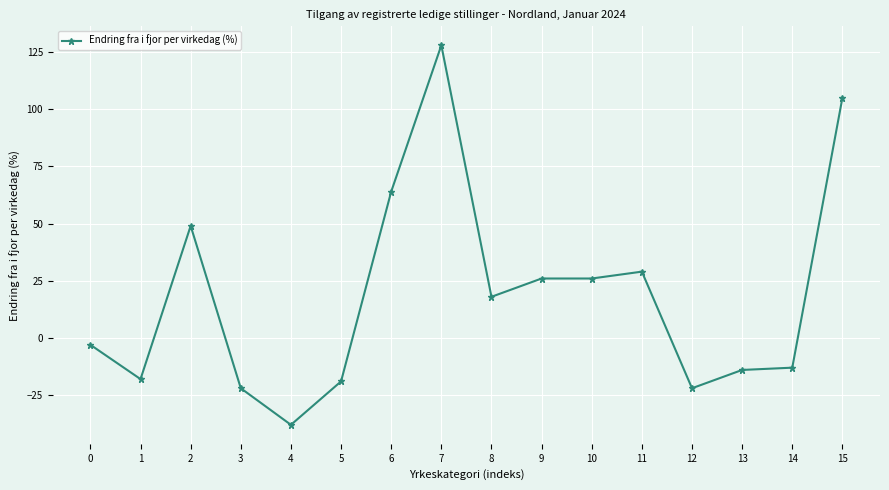

At which category does the chart reach its minimum across all series?

4